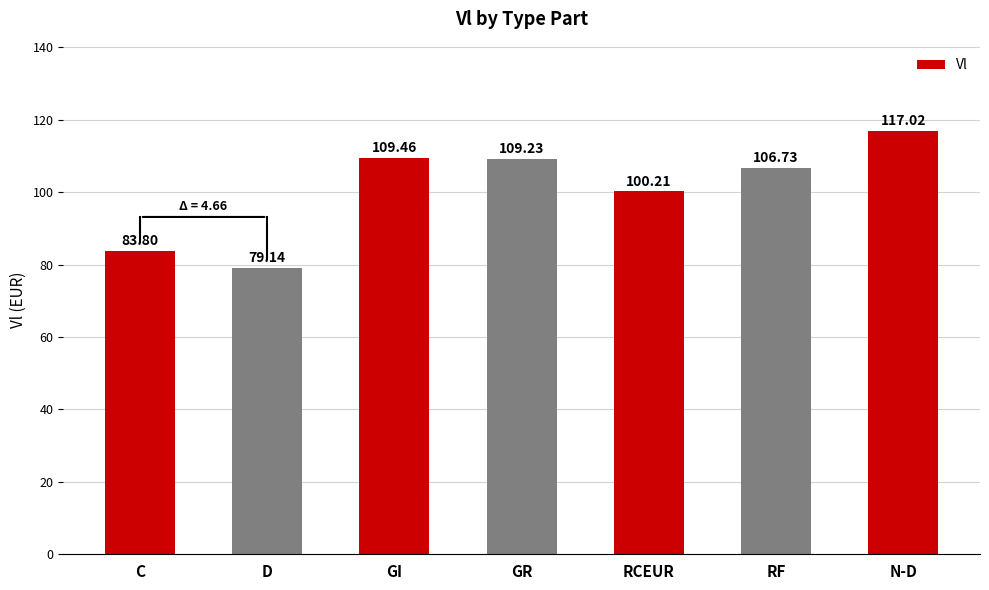

Rank the categories by value from lowest to highest.

D, C, RCEUR, RF, GR, GI, N-D